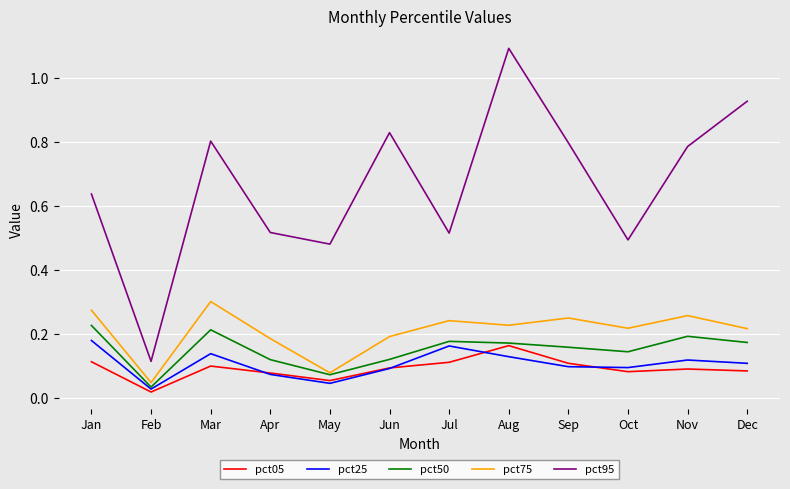

True or false: pct25 has a value of 0.1 at Sep.

True